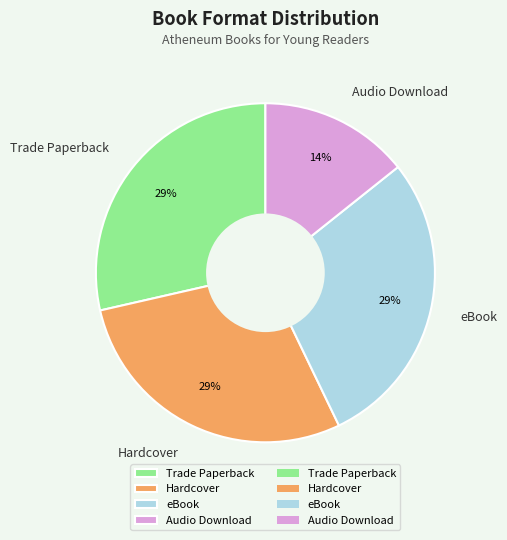

Does Hardcover account for over 50% of the chart?

No